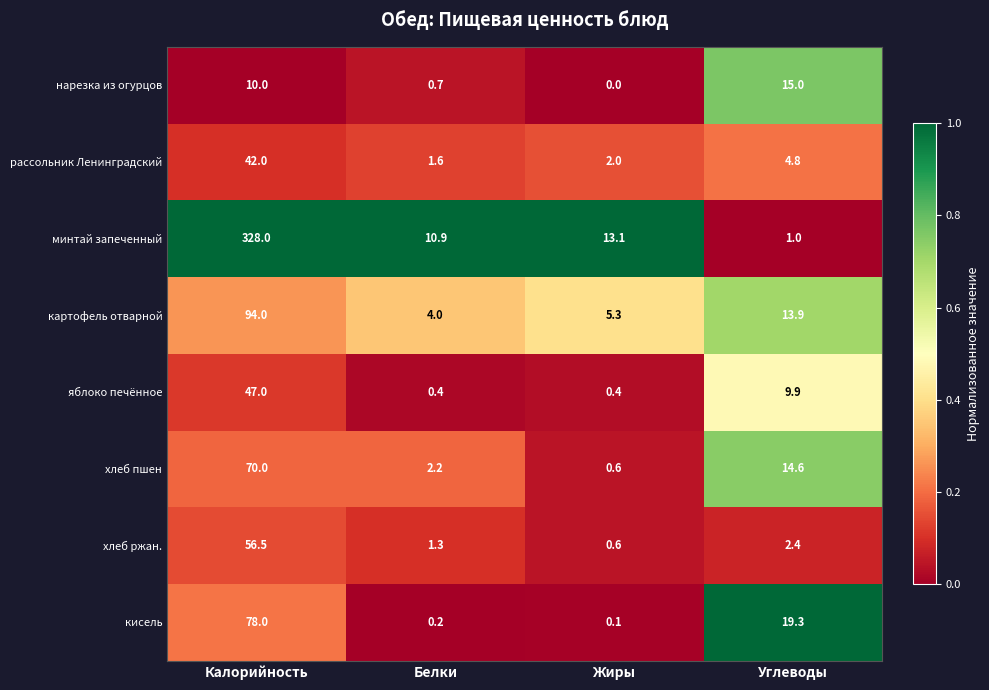

At which label is рассольник Ленинградский closest to 21?

Углеводы